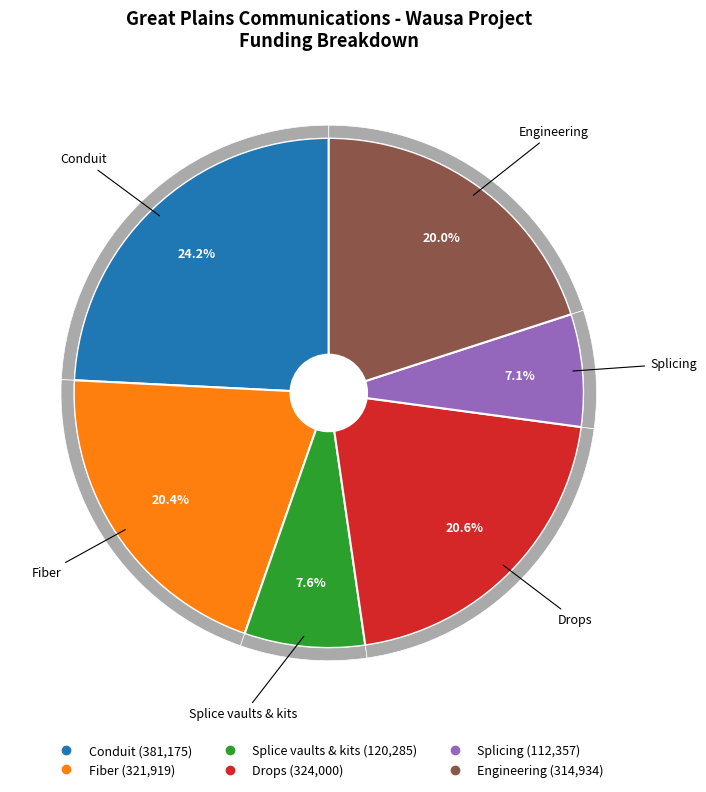

Is it true that Splice vaults & kits is 13% of the pie?

False